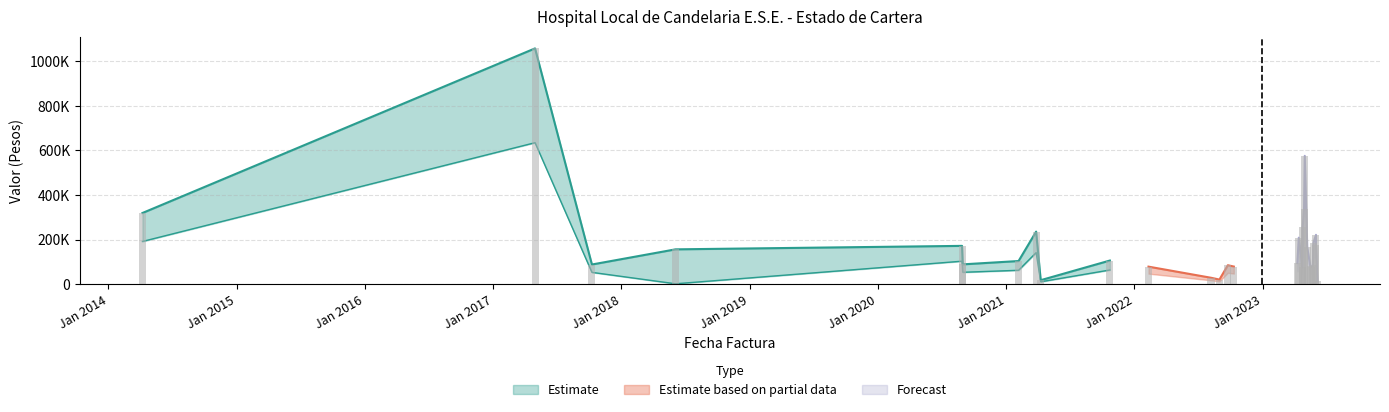

Rank the categories by value from highest to lowest.

2017-04-30, 2023-05-01, 2023-04-29, 2014-04-08, 2023-04-25, 2021-03-27, 2023-06-02, 2023-04-14, 2023-05-26, 2023-06-02, 2020-08-28, 2023-05-08, 2018-06-04, 2021-10-23, 2021-02-05, 2023-04-10, 2020-08-30, 2017-10-09, 2022-09-24, 2023-05-24, 2023-05-17, 2022-10-11, 2022-02-10, 2023-04-24, 2023-05-21, 2022-08-07, 2022-08-31, 2021-04-09, 2023-06-06